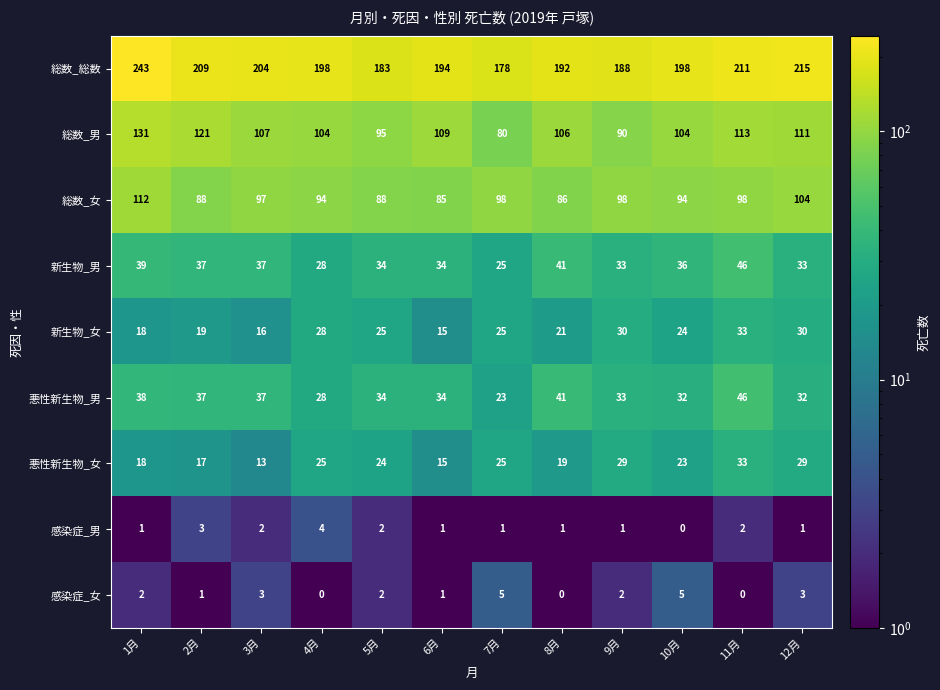

What is the difference between the 新生物_女 values at 7月 and 8月?

4